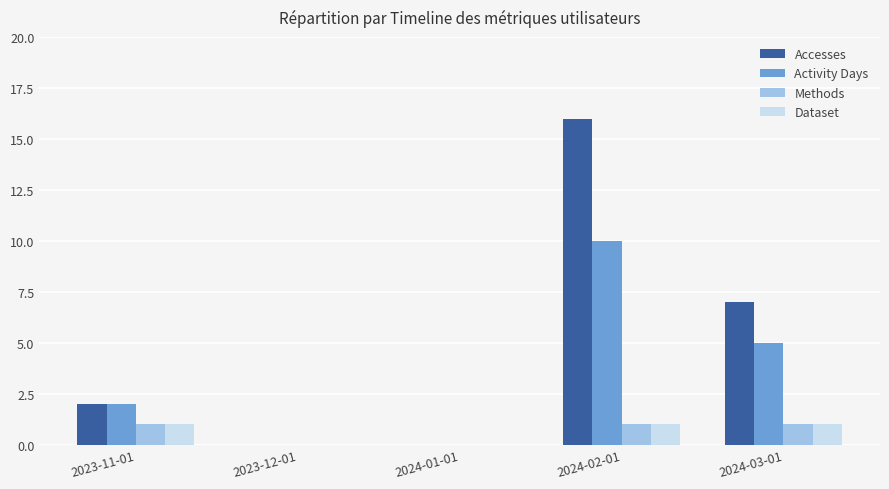

What are all the series names shown in the legend?

Accesses, Activity Days, Methods, Dataset